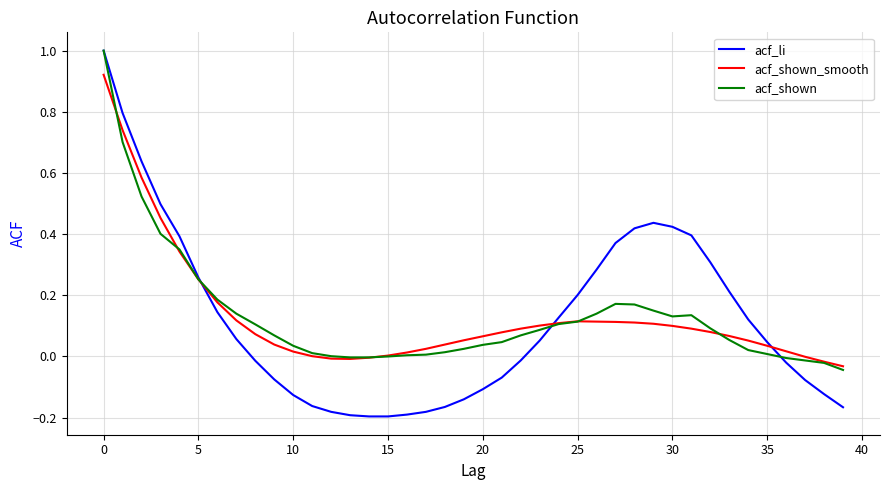

Which series has the widest spread of values?

acf_li